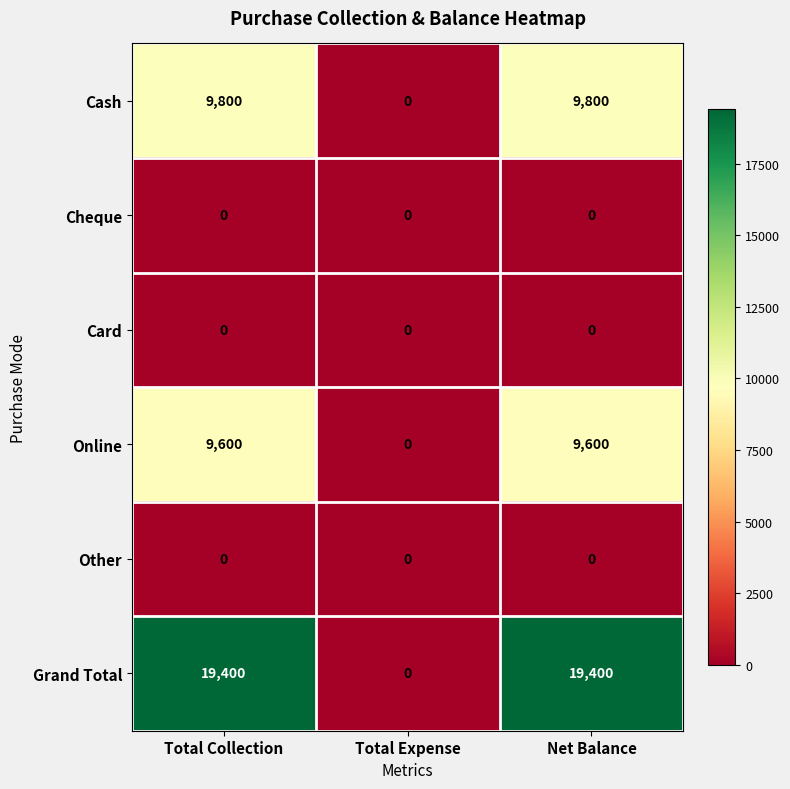

What is the greatest value displayed?

19400